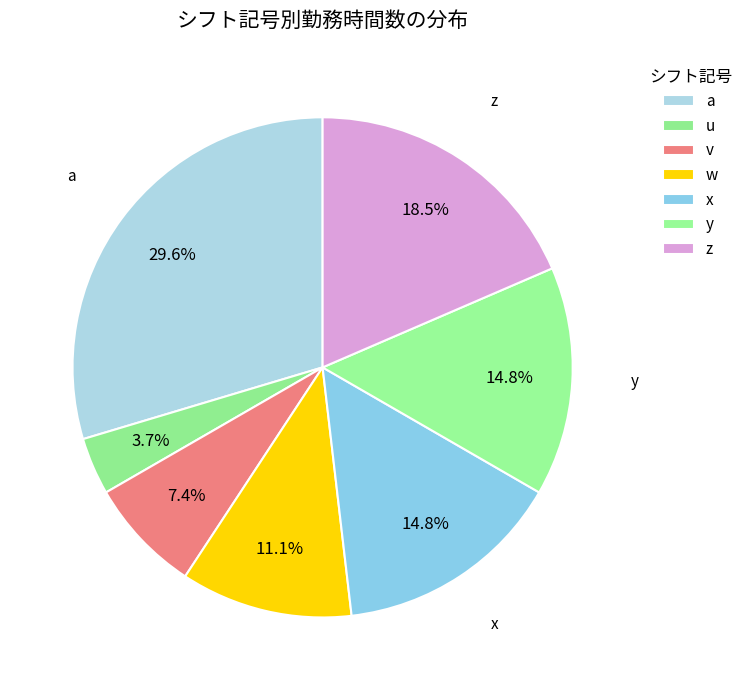

How many slices are in this pie chart?

7